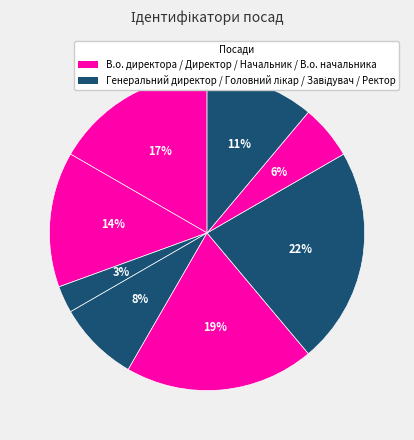

How many slices are in this pie chart?

8